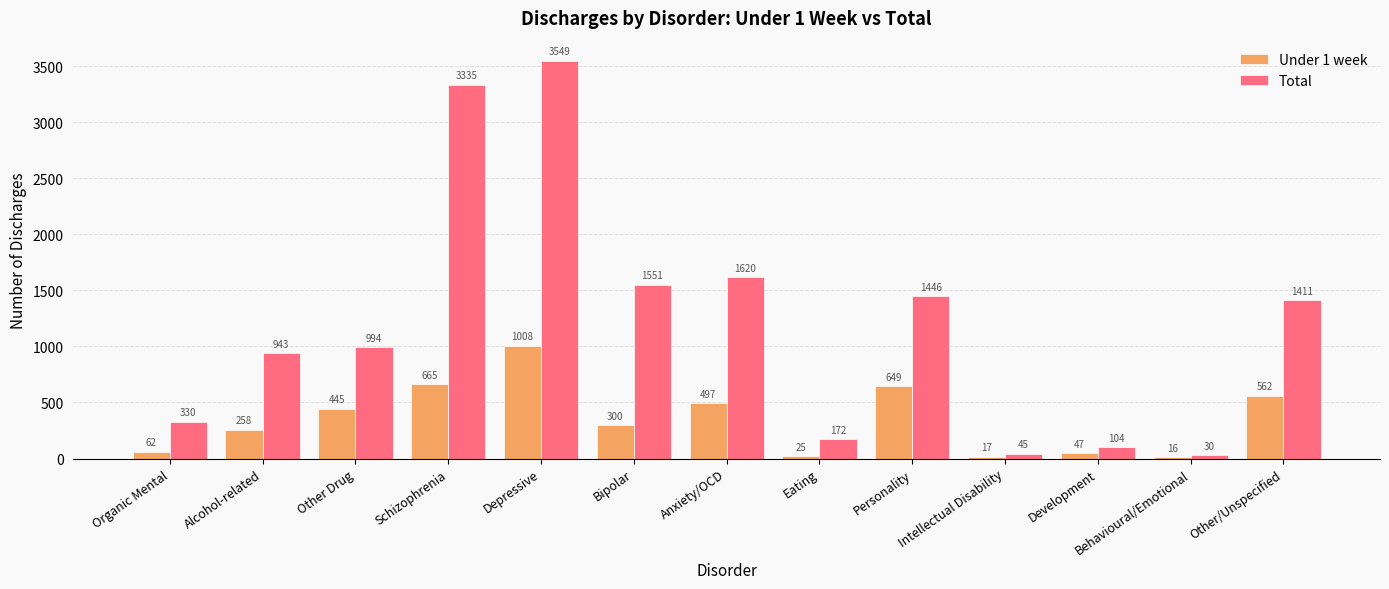

What is the label of the 4th bar from the right?

Intellectual Disability